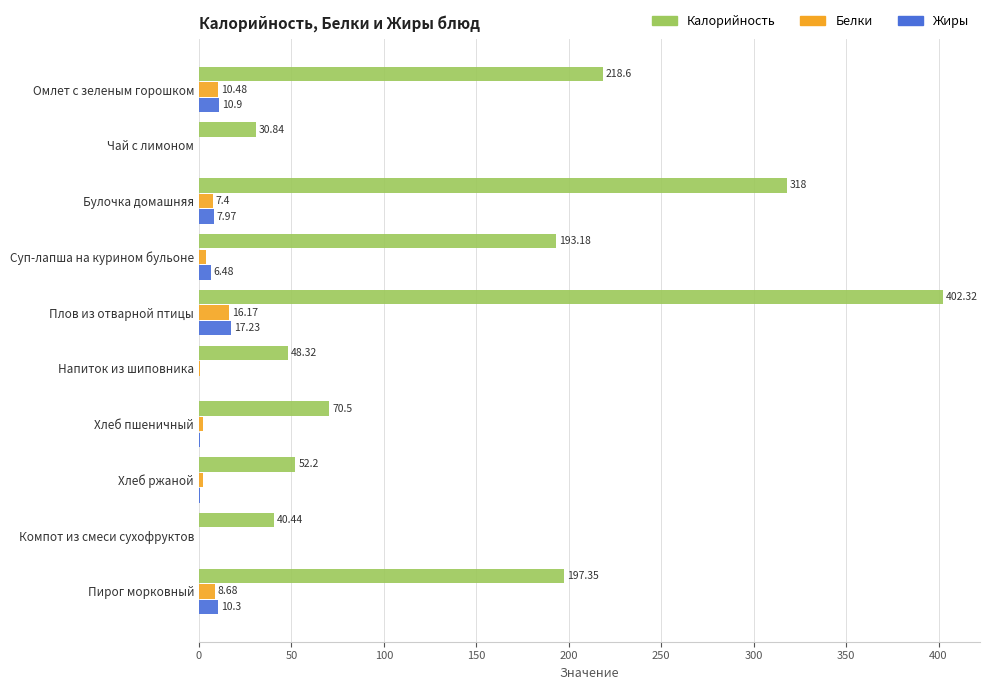

Is the value of Жиры at Плов из отварной птицы greater than the value of Калорийность at Чай с лимоном?

No